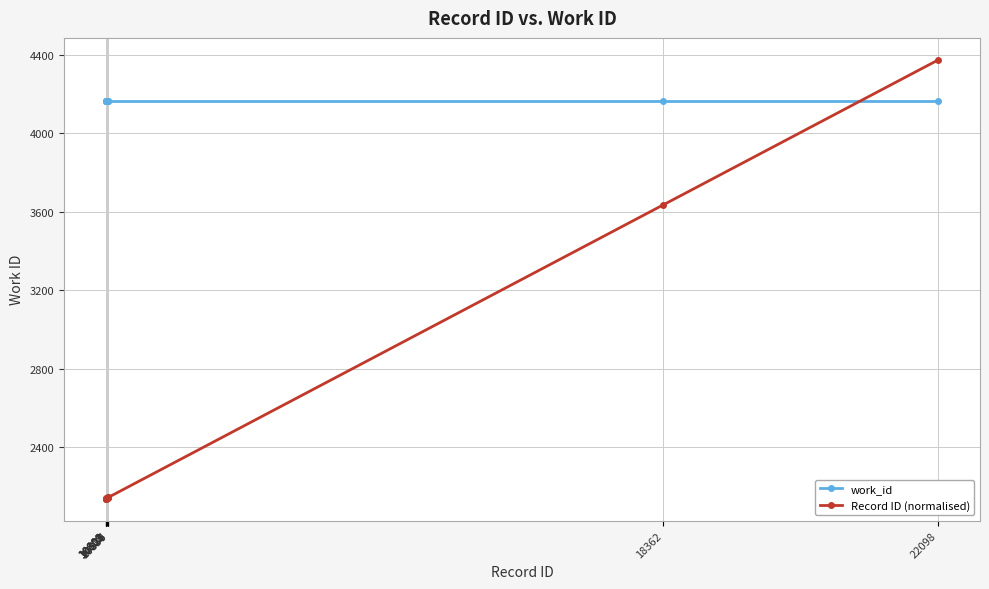

After their last crossing, which series has the higher values: Record ID (normalised) or work_id?

Record ID (normalised)